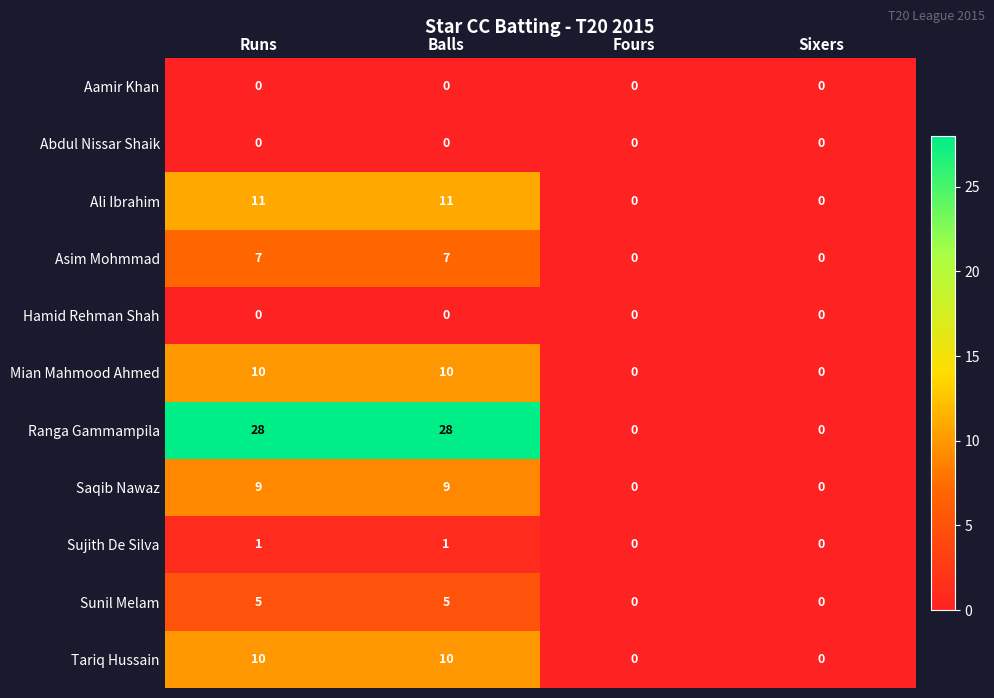

Which series has the largest range (max minus min)?

Ranga Gammampila